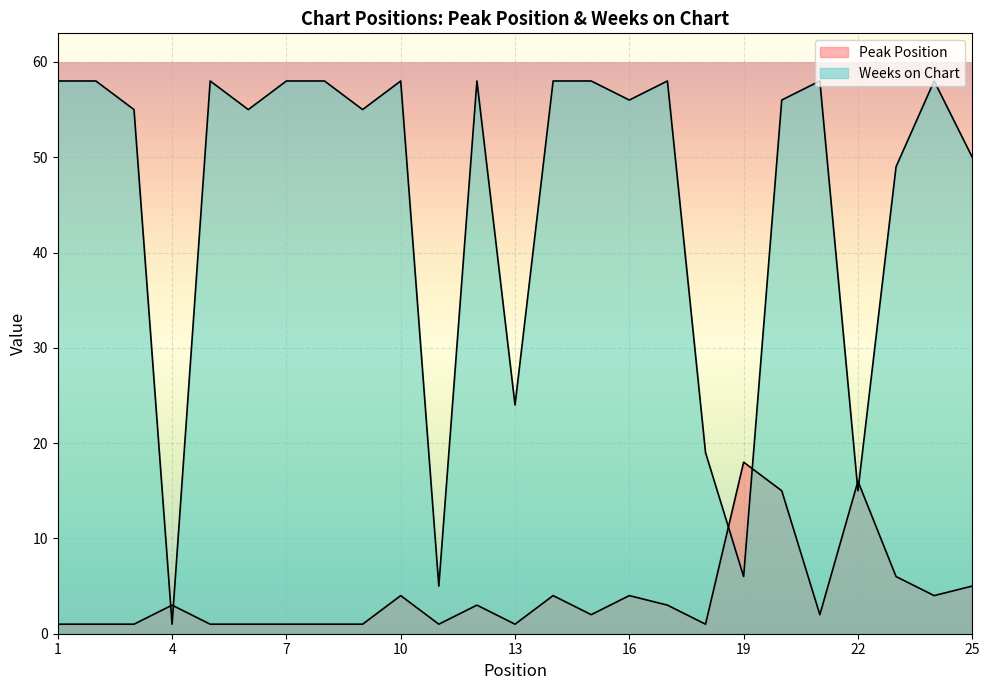

After their last crossing, which series has the higher values: Peak Position or Weeks on Chart?

Weeks on Chart